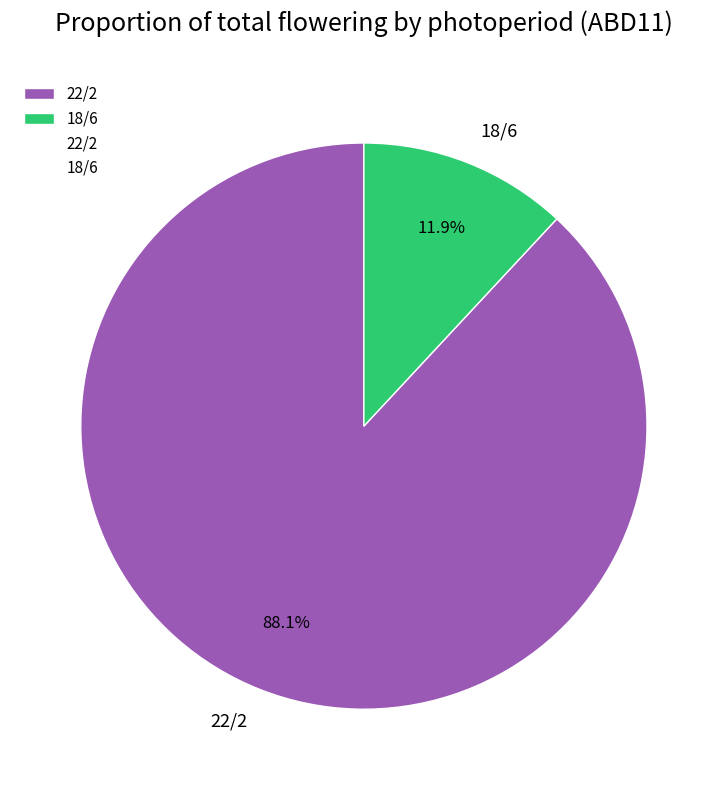

Which slice represents more than half of the pie?

22/2